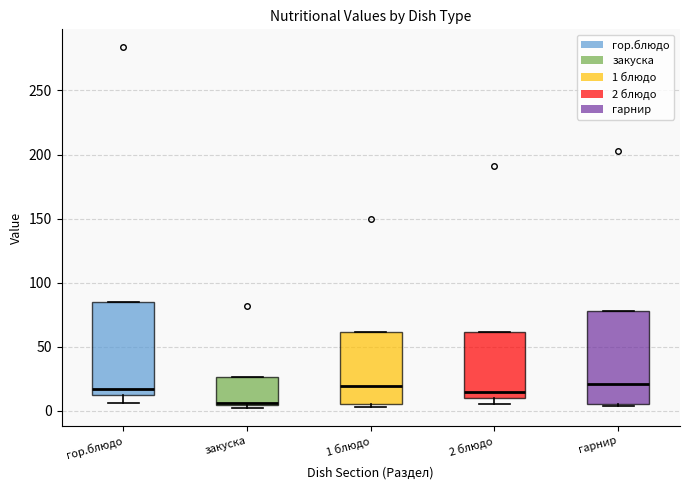

Reading left to right, transcribe this box plot: for each box, give where its median line is, the range the box spans, and where its two whiskers end, as read against the y-axis. The values are not printed on the chart, so give them approximately, as read against the axis.

гор.блюдо: median 15, box 10 to 85, whiskers 5 to 85
закуска: median 5 (just above the box's lower edge), box 5 to 25, whiskers 0 to 25
1 блюдо: median 20, box 5 to 60, whiskers 5 (just below the box's lower edge) to 60
2 блюдо: median 15, box 10 to 60, whiskers 5 to 60
гарнир: median 20, box 5 to 80, whiskers 5 to 80